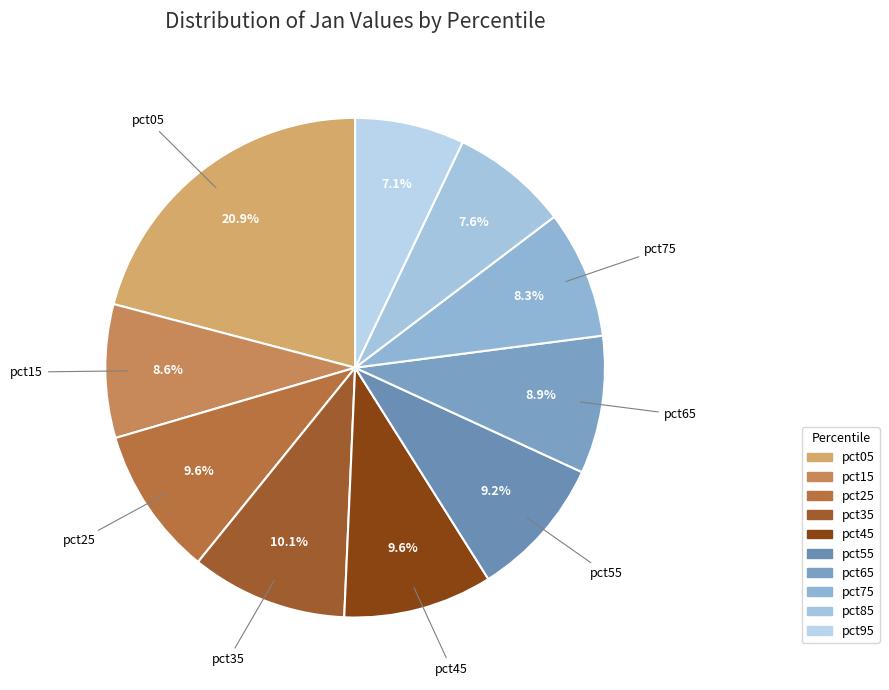

Does any single category account for the majority?

No